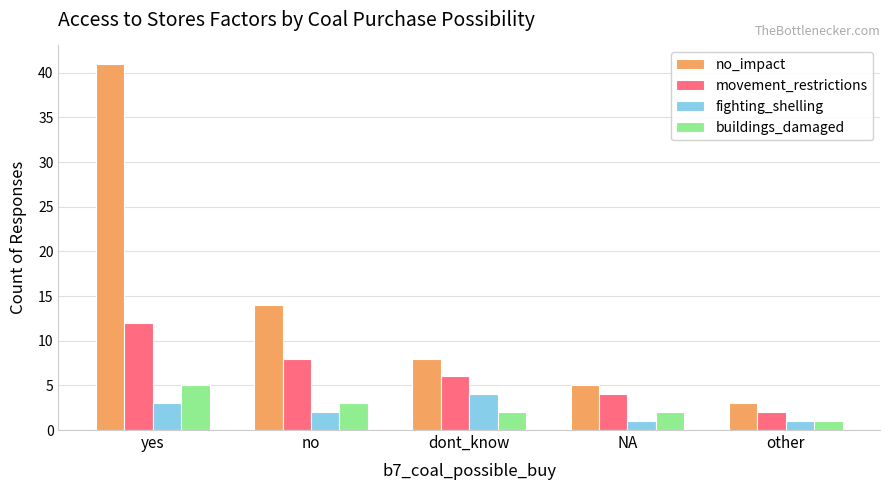

True or false: no_impact has a value of 5 at other.

False